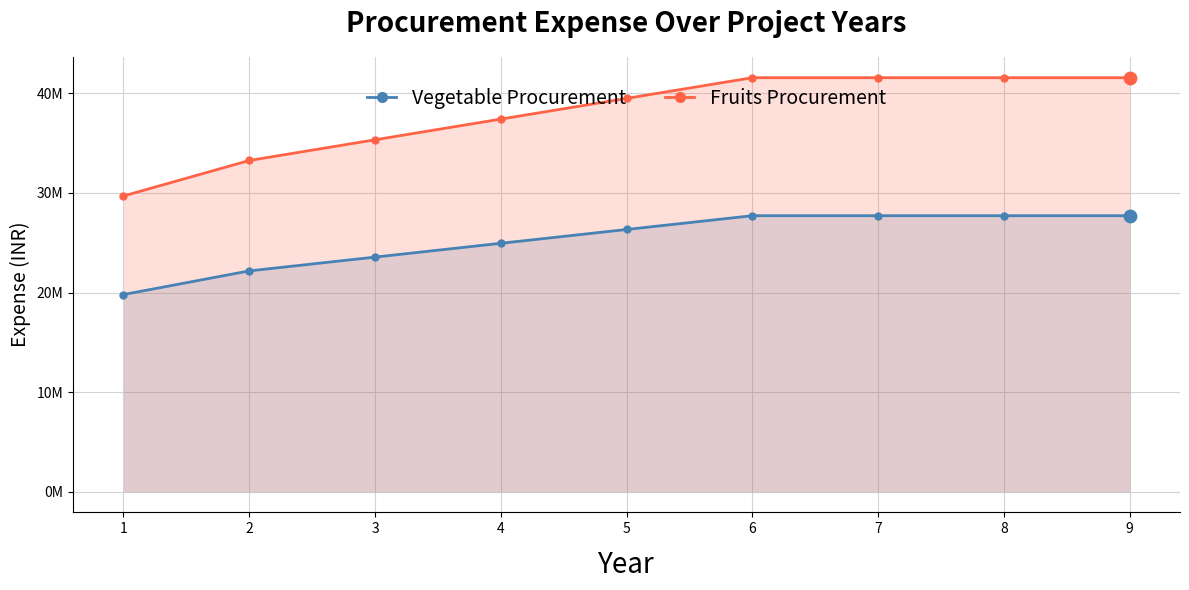

At which category is the sum across all series the highest?

6